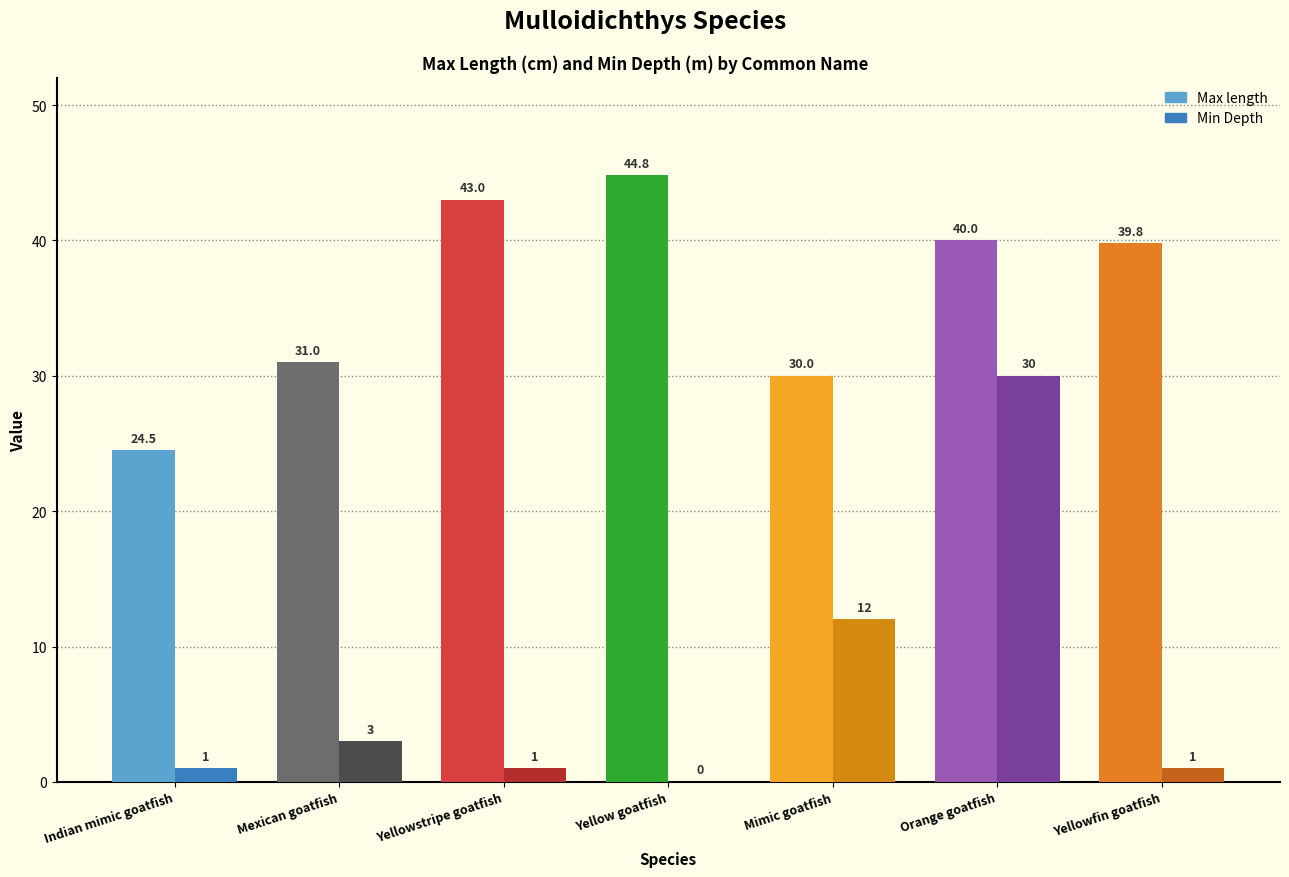

What is the sum of the Max length values at Yellowstripe goatfish and Mimic goatfish?

73.0